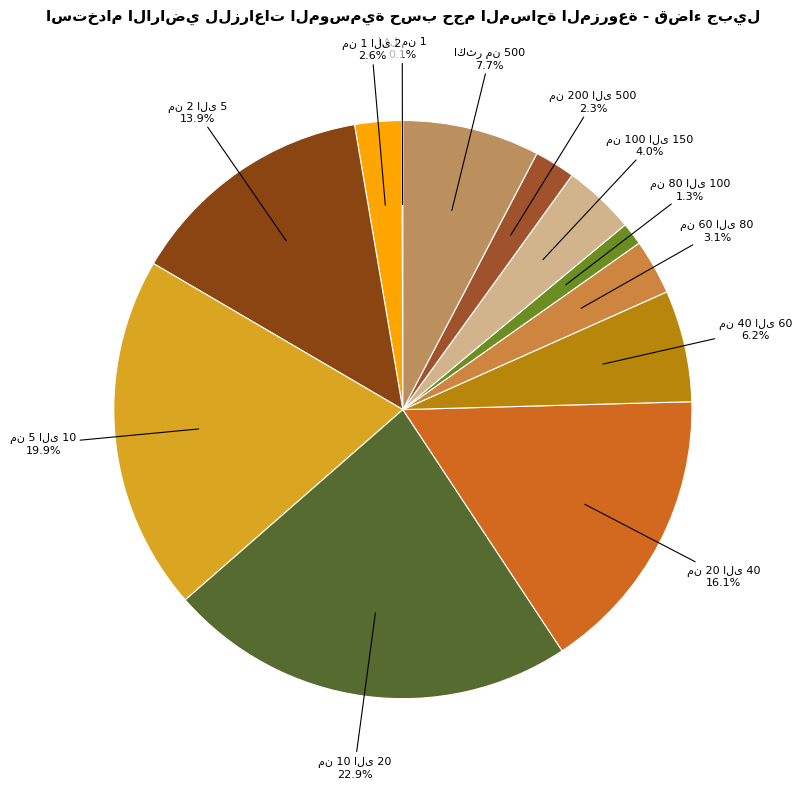

Approximately how many times larger is the value at من 100 الى 150 compared to من 80 الى 100?

3.2